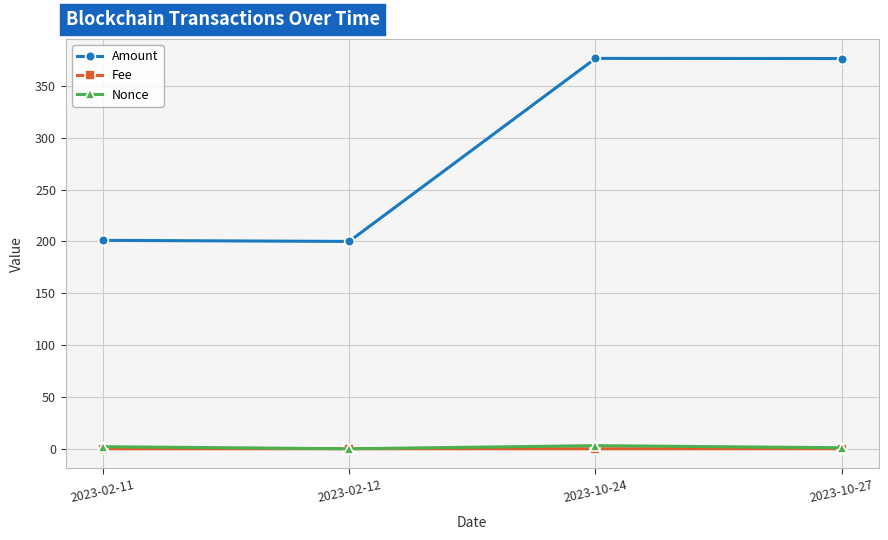

Does the chart have visible grid lines?

Yes